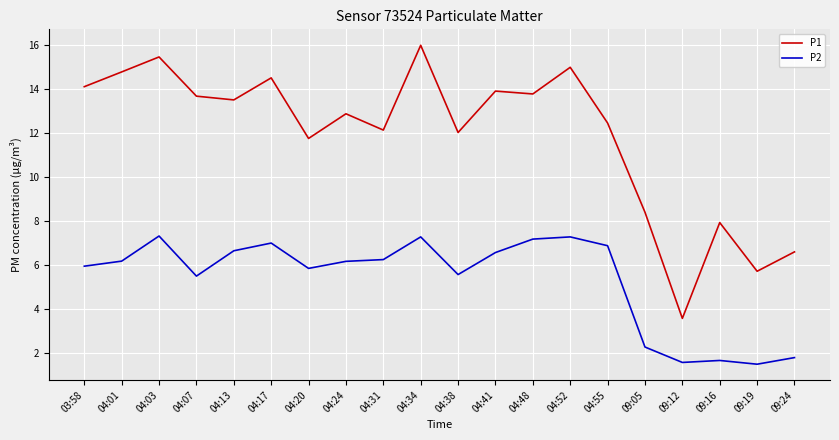

In P2, how many points are higher than both neighbors (excluding endpoints)?

5